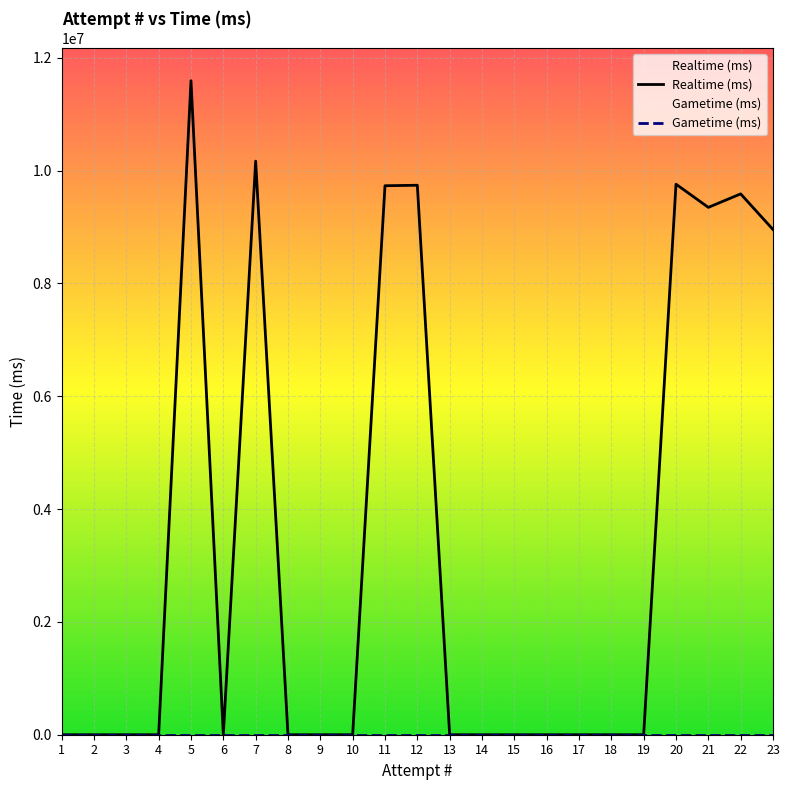

Reading left to right, what are all the values shown in this chart?

Realtime (ms): 1=0	2=0	3=0	4=0	5=11593390	6=0	7=10167526	8=0	9=0	10=0	11=9731845	12=9740391	13=0	14=0	15=0	16=0	17=0	18=0	19=0	20=9758948	21=9348132	22=9587197	23=8955315
Gametime (ms): 1=0	2=0	3=0	4=0	5=0	6=0	7=0	8=0	9=0	10=0	11=0	12=0	13=0	14=0	15=0	16=0	17=0	18=0	19=0	20=0	21=0	22=0	23=0